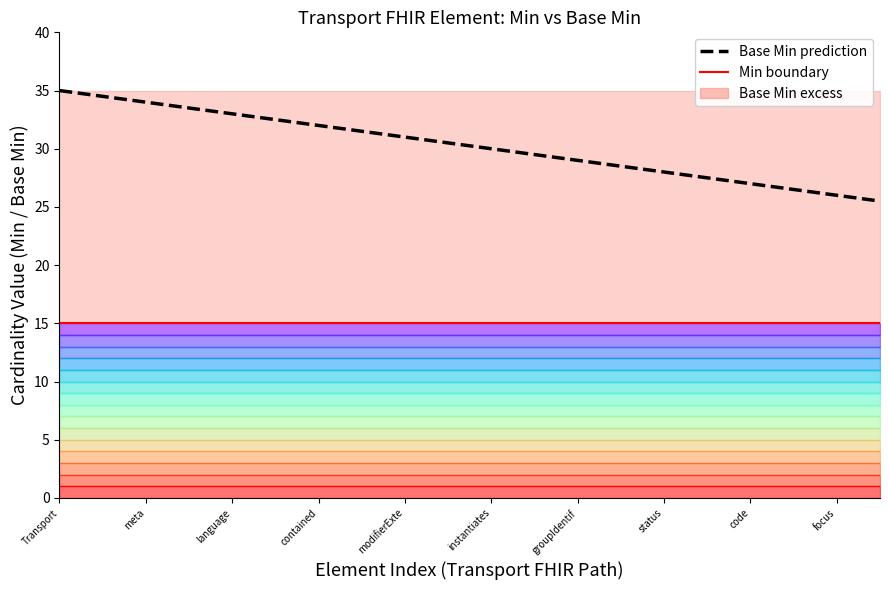

What is the difference between the maximum and second lowest values in the Base Min prediction series?

9.0